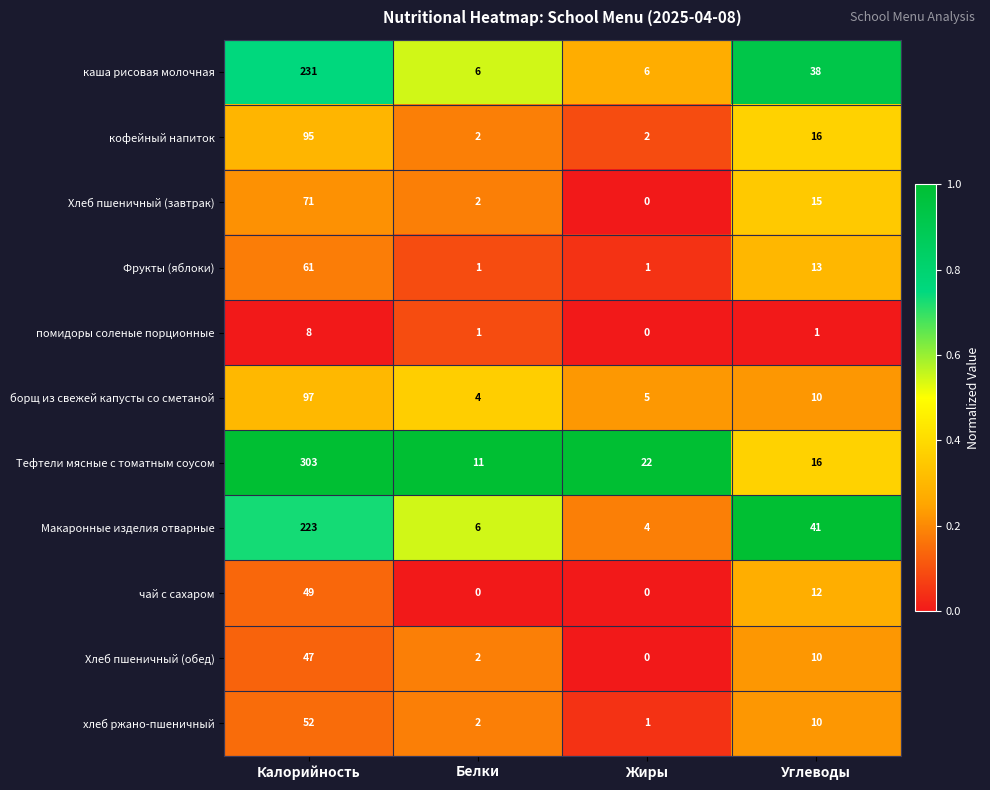

What is the difference between the highest and lowest values at Белки?

11